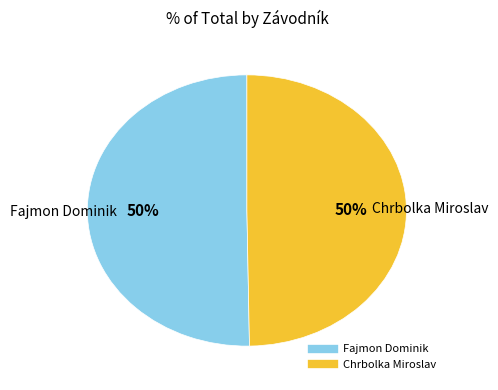

What percentage is the Chrbolka Miroslav slice, to the nearest percent?

50%